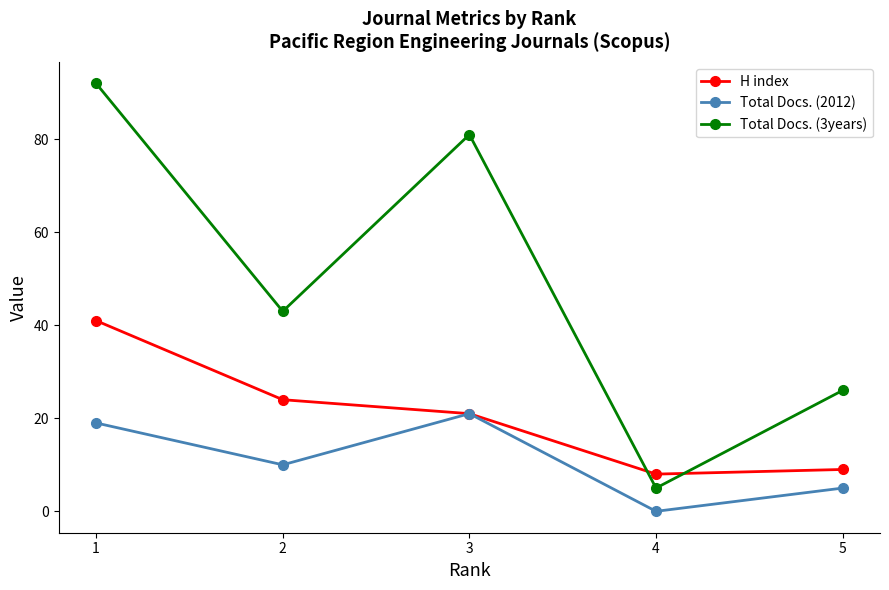

What is the greatest value displayed?

92